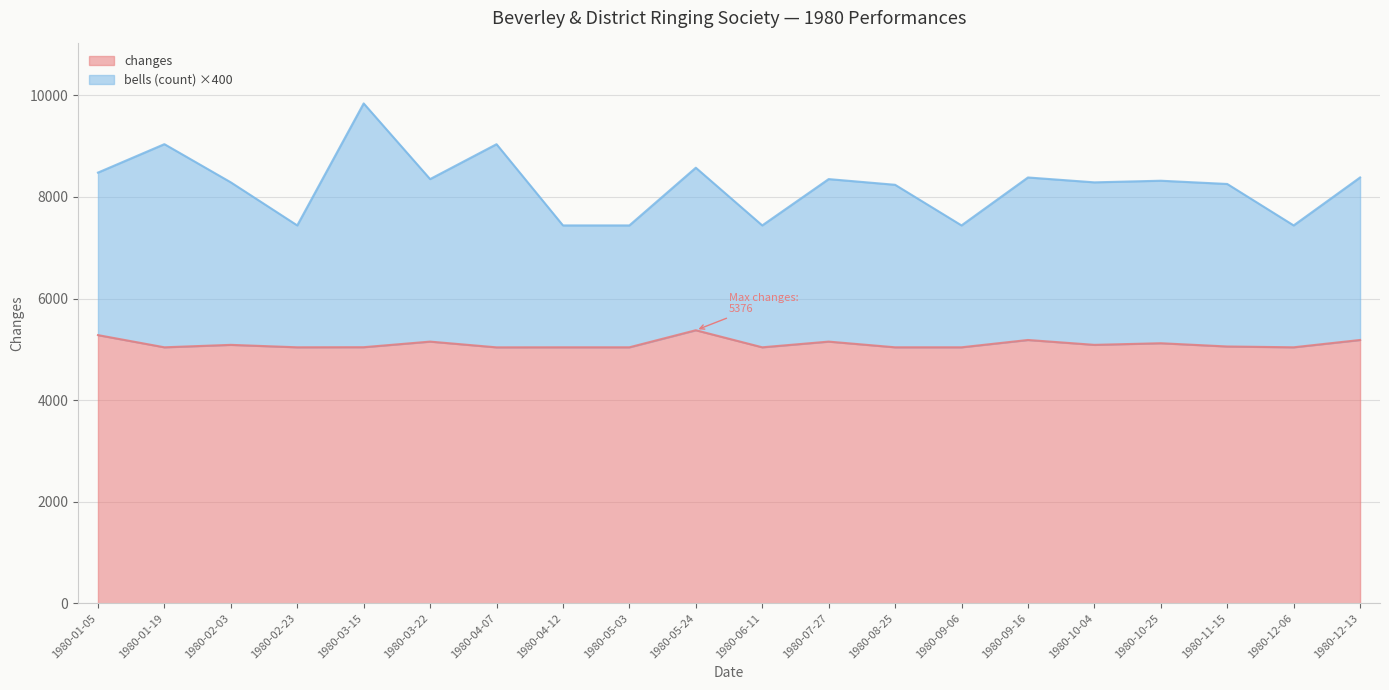

Reading left to right, transcribe all the data shown in this chart.

changes: 1980-01-05=5280	1980-01-19=5040	1980-02-03=5088	1980-02-23=5040	1980-03-15=5042	1980-03-22=5152	1980-04-07=5039	1980-04-12=5040	1980-05-03=5040	1980-05-24=5376	1980-06-11=5040	1980-07-27=5152	1980-08-25=5040	1980-09-06=5040	1980-09-16=5184	1980-10-04=5088	1980-10-25=5120	1980-11-15=5056	1980-12-06=5040	1980-12-13=5184
bells (count): 1980-01-05=8480	1980-01-19=9040	1980-02-03=8288	1980-02-23=7440	1980-03-15=9842	1980-03-22=8352	1980-04-07=9039	1980-04-12=7440	1980-05-03=7440	1980-05-24=8576	1980-06-11=7440	1980-07-27=8352	1980-08-25=8240	1980-09-06=7440	1980-09-16=8384	1980-10-04=8288	1980-10-25=8320	1980-11-15=8256	1980-12-06=7440	1980-12-13=8384